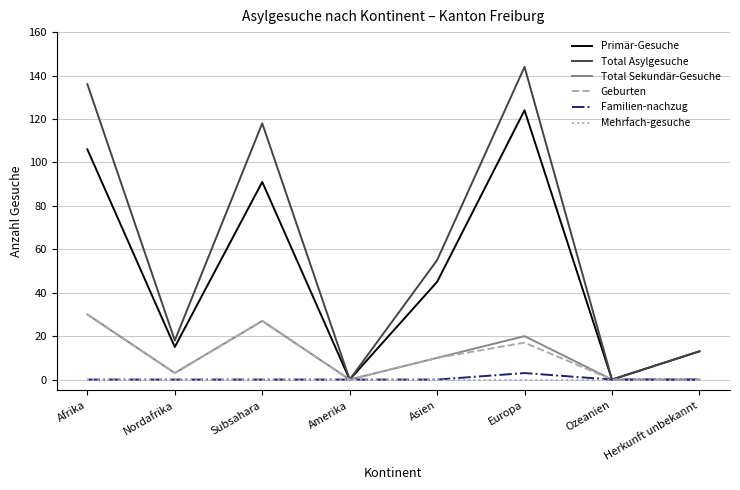

Count the Total Sekundär-Gesuche values in the range 0 to 27.

7